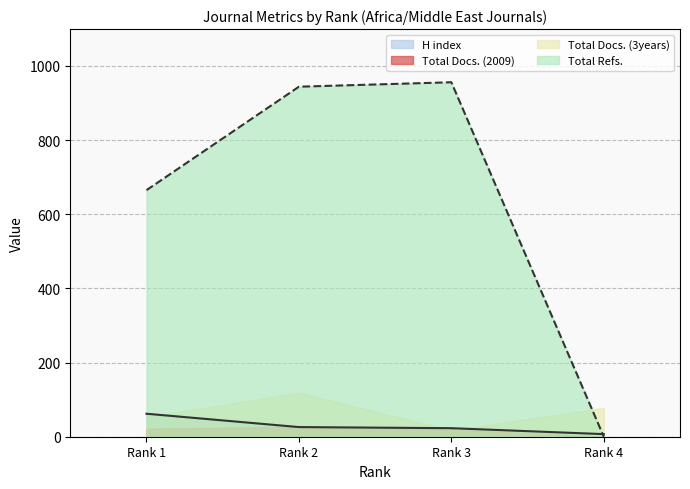

The Total Refs. series shows 600 at Rank 4. True or false?

False